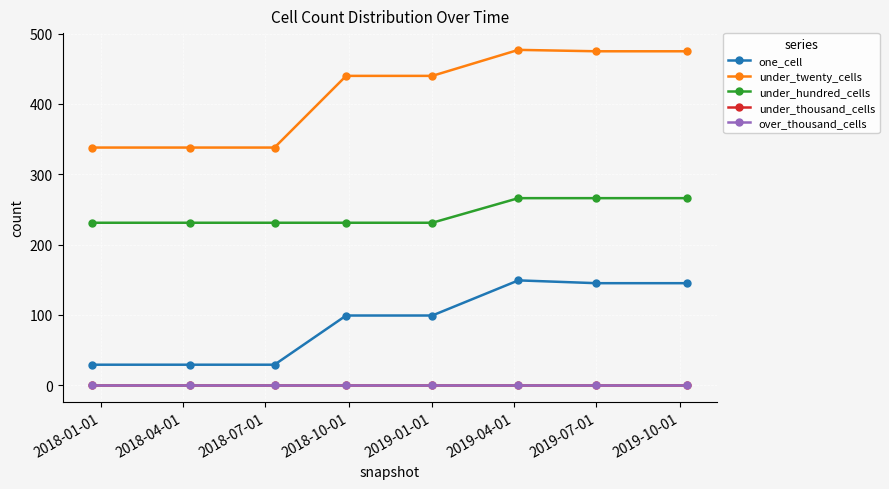

At which label does under_thousand_cells reach its peak?

2018-01-01